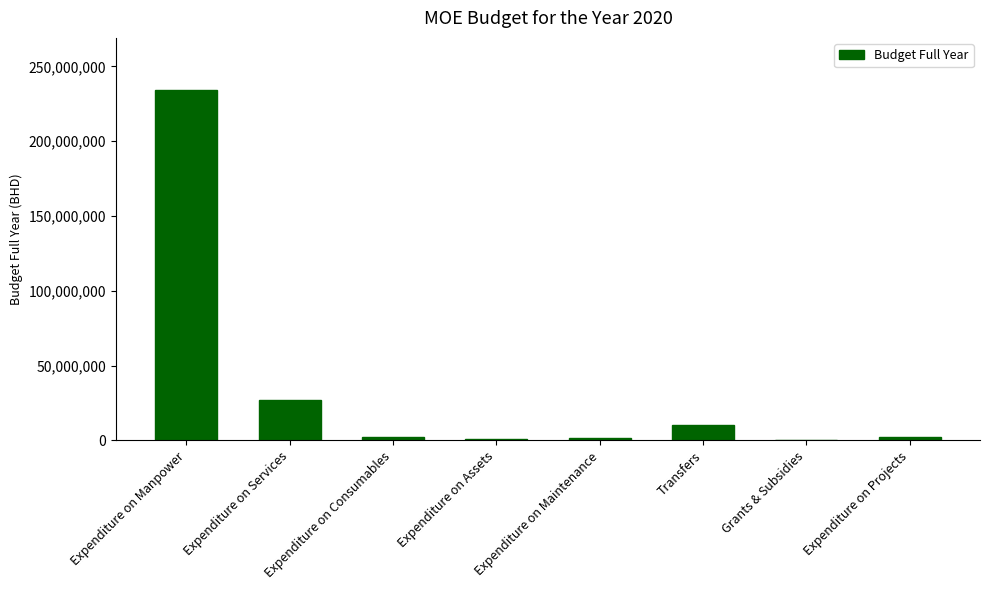

Is it true that the value at Expenditure on Services is 13818764?

False